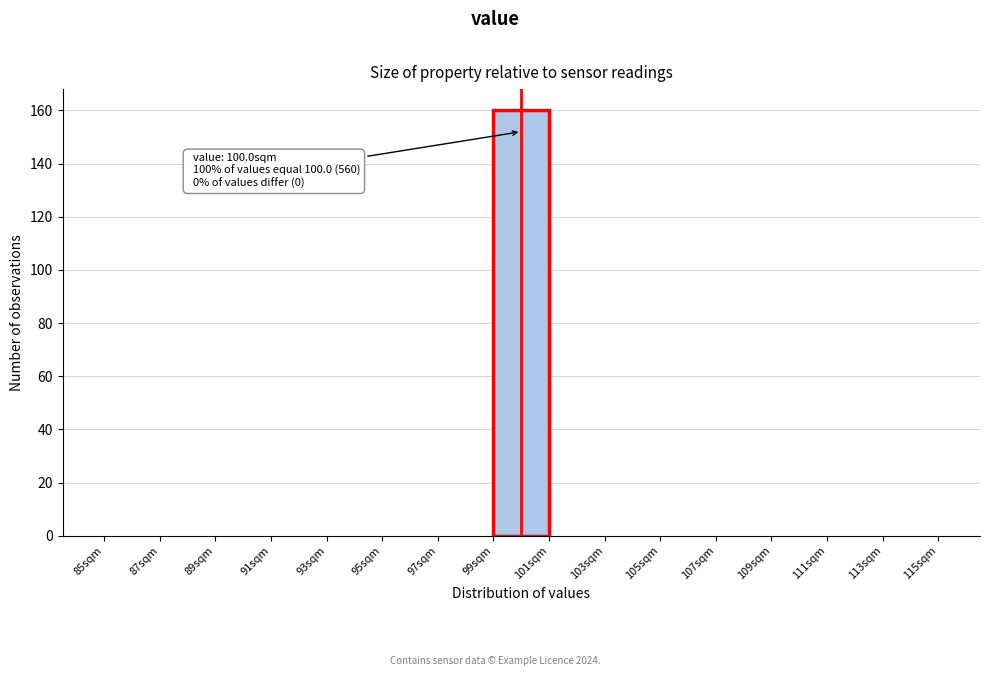

Which range on the x-axis has the tallest bar?

99 to 101